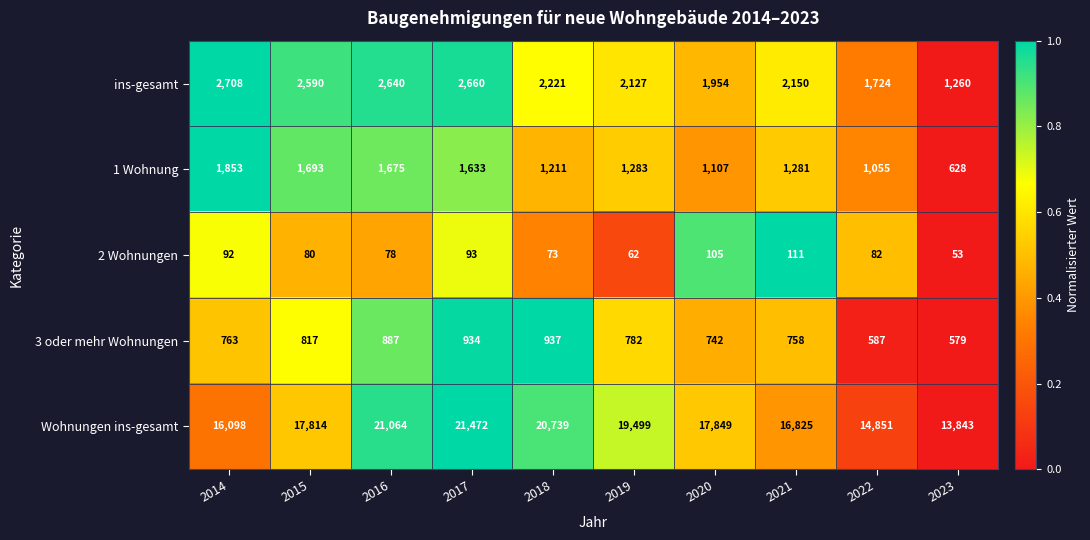

How many series are shown in this chart?

5